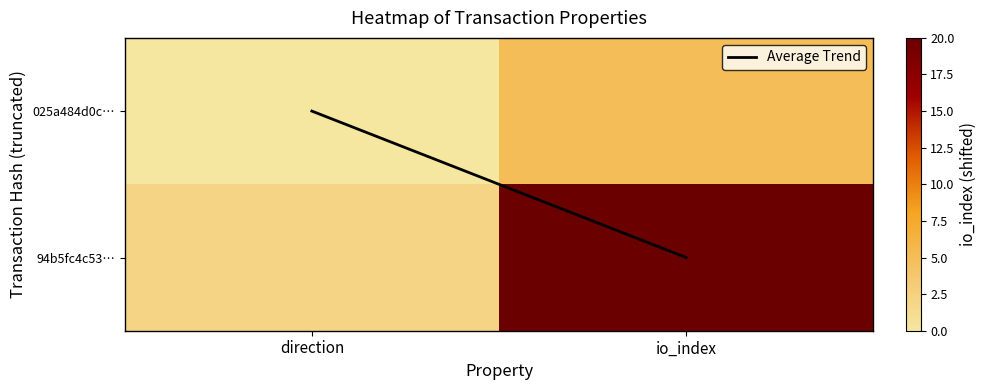

Reading left to right, what are all the values shown in this chart?

025a484d0c2c4bce66bce29b7109ab3c0d9180b: -1	4
94b5fc4c537a37b76a6c83e680fbbadbb8f3a70: 1	19